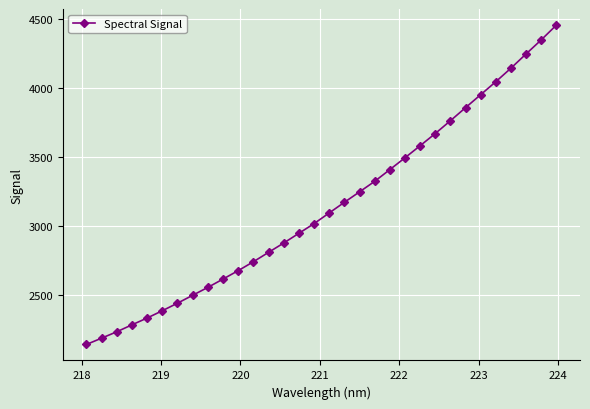

What is the value of the 18th point from the left?

3174.3